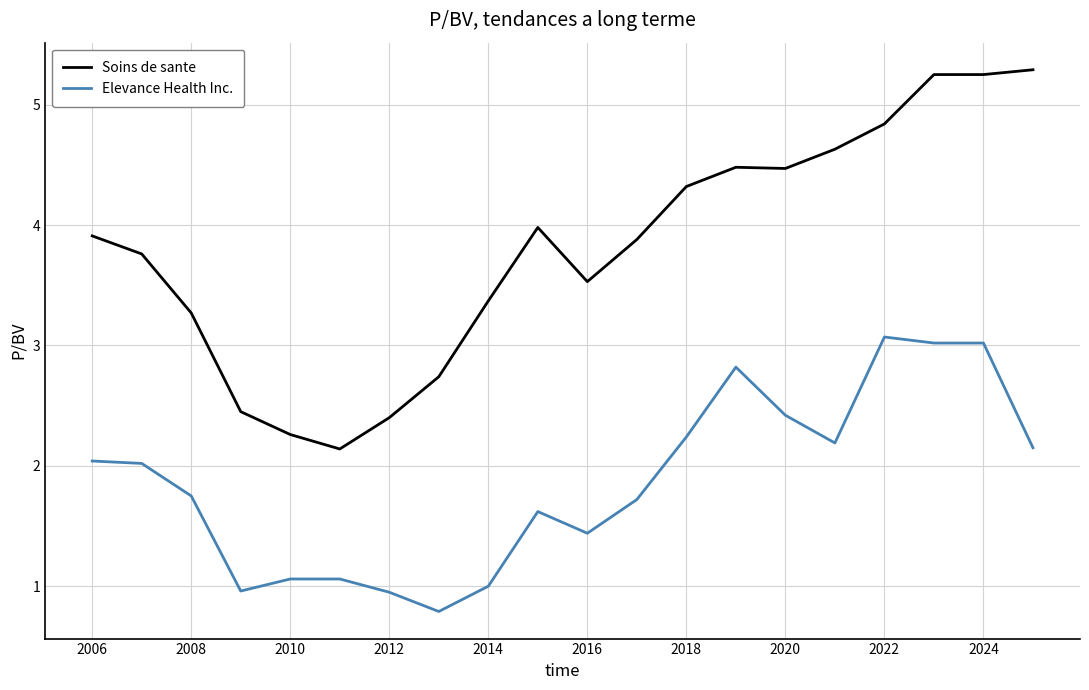

What is the difference between the maximum and minimum values in the Elevance Health Inc. series?

2.3